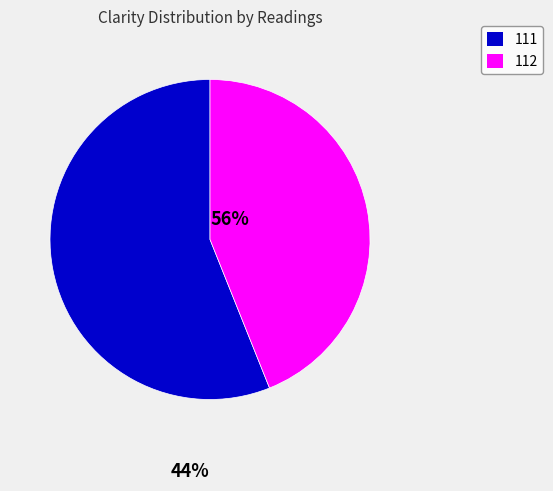

The 112 slice represents 31% of the pie. True or false?

False